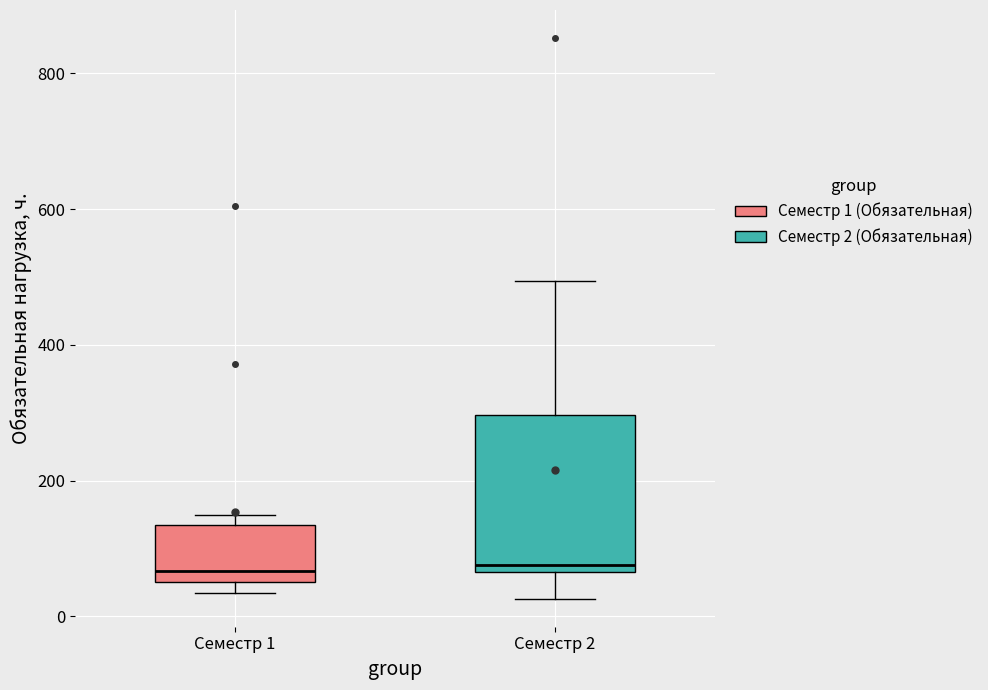

Comparing the boxes themselves (not the whiskers), which one is the tallest?

Семестр 2